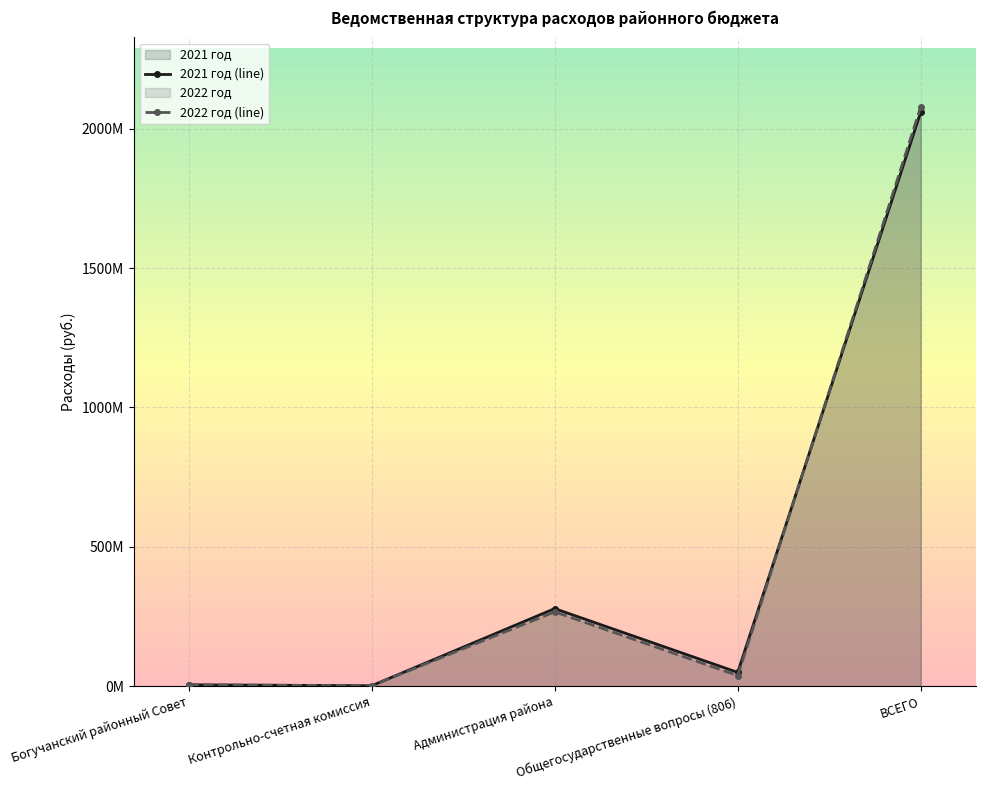

The 2021 год (line) series shows 775533704.0 at ВСЕГО. True or false?

False